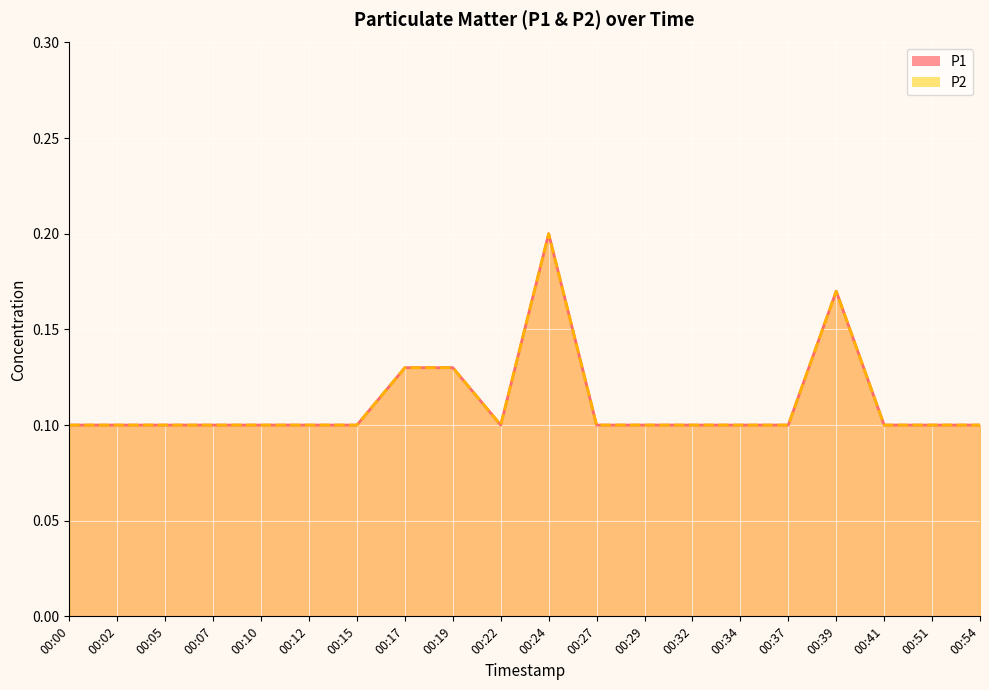

What is the total value across all series at 00:51?

0.2